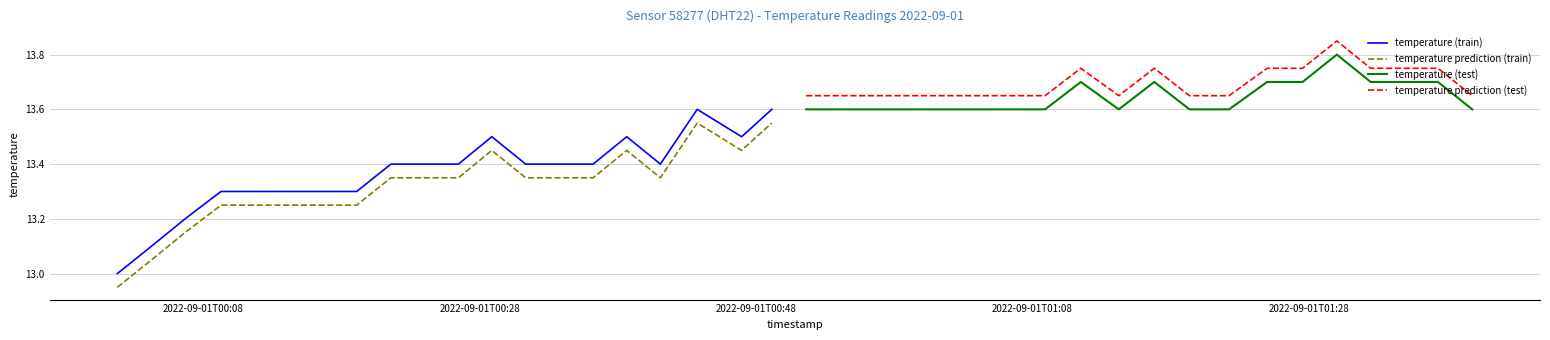

What is the highest value of the temperature (train) series?

13.6